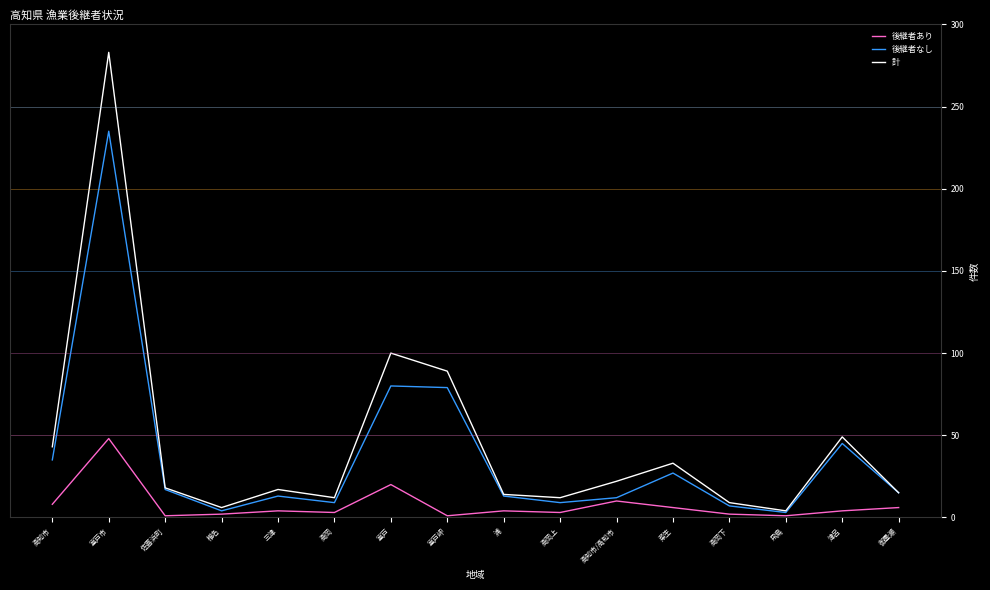

List the series in order of their peak value, highest first.

計, 後継者なし, 後継者あり